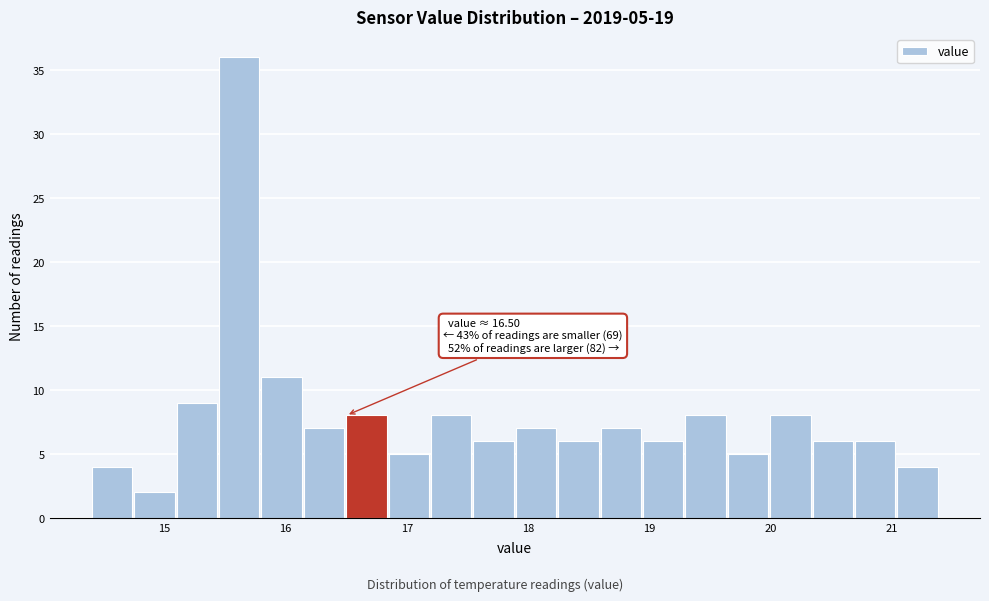

Read against the x-axis, roughly where is the centre of the tallest bar?

15.6